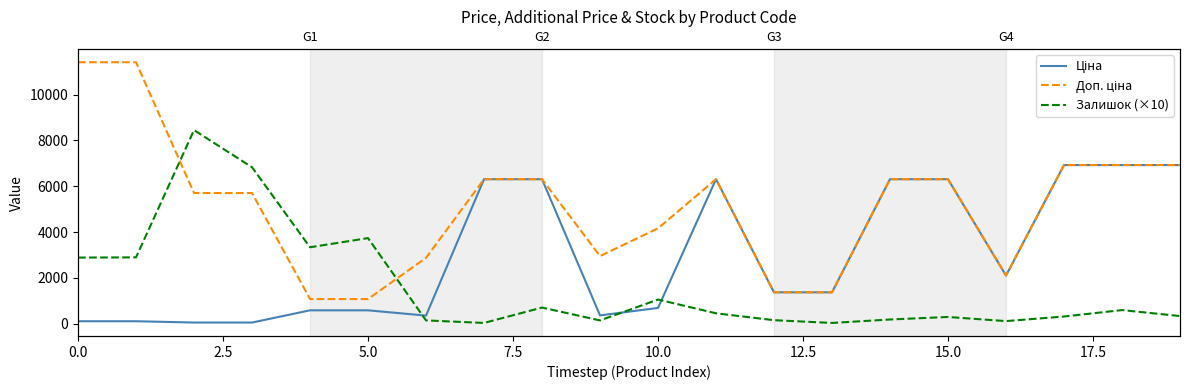

Which has a higher value, 17 or 17.5?

17